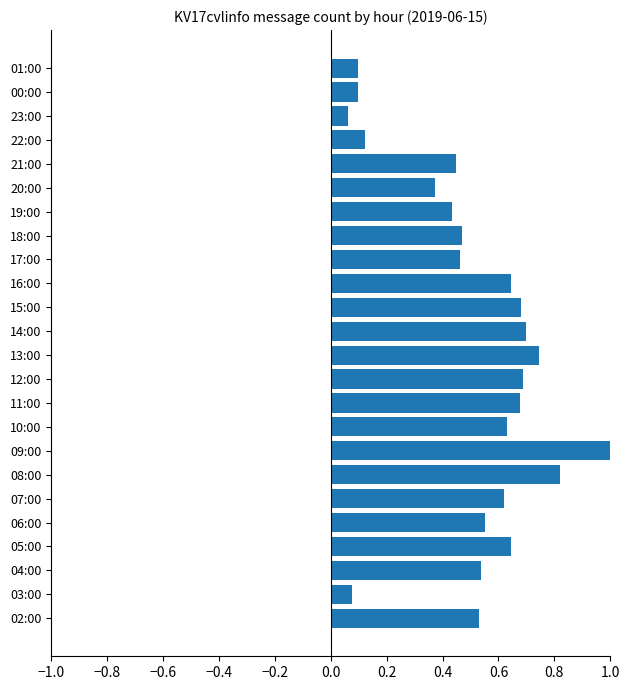

What is the greatest value displayed?

1.0